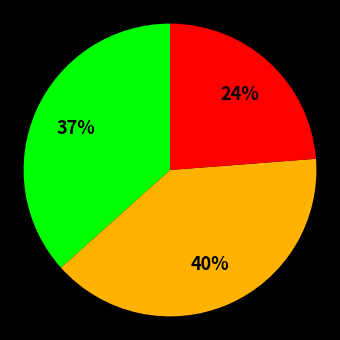

How many slices are in this pie chart?

3